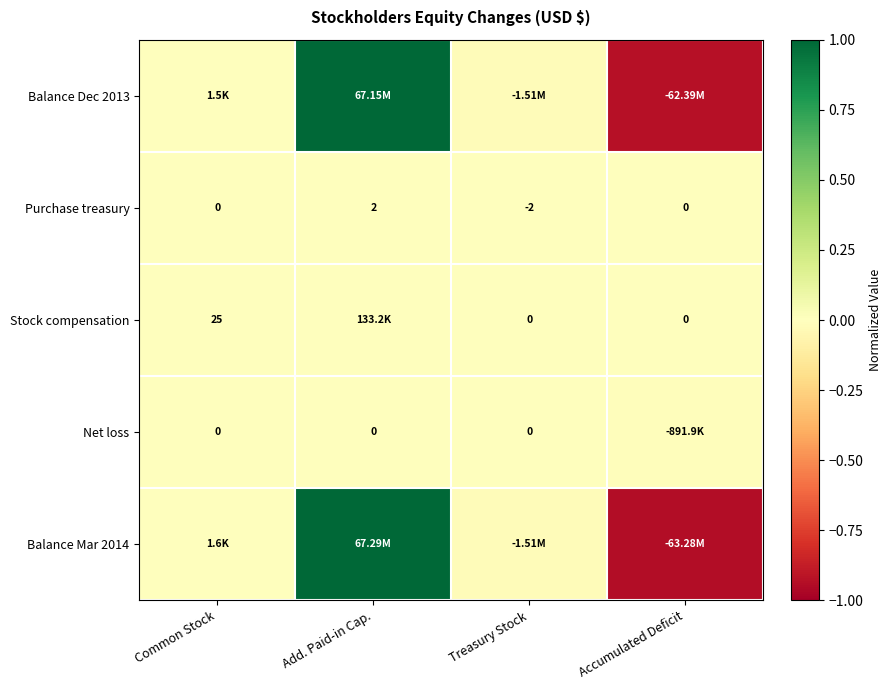

How many categories are shown in the chart?

4